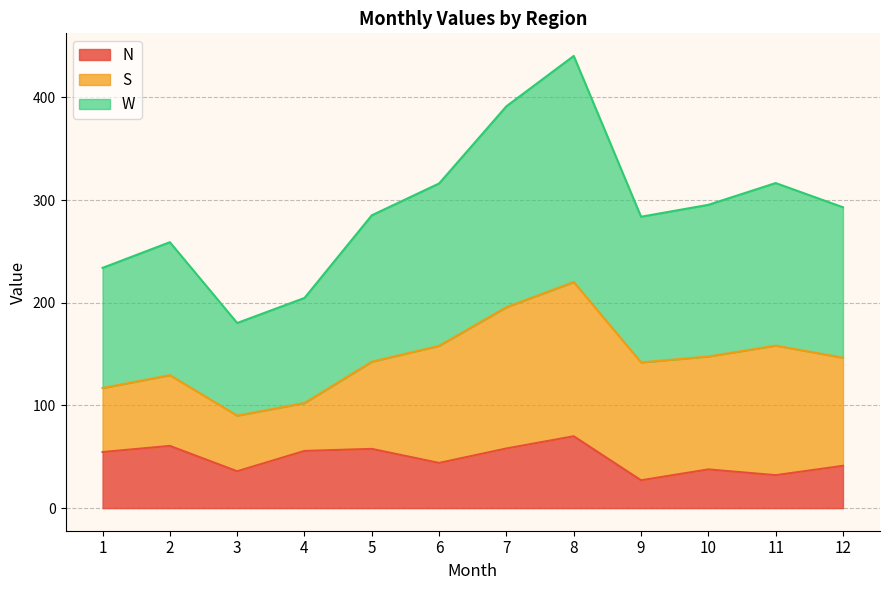

True or false: N and W cross at least once.

False